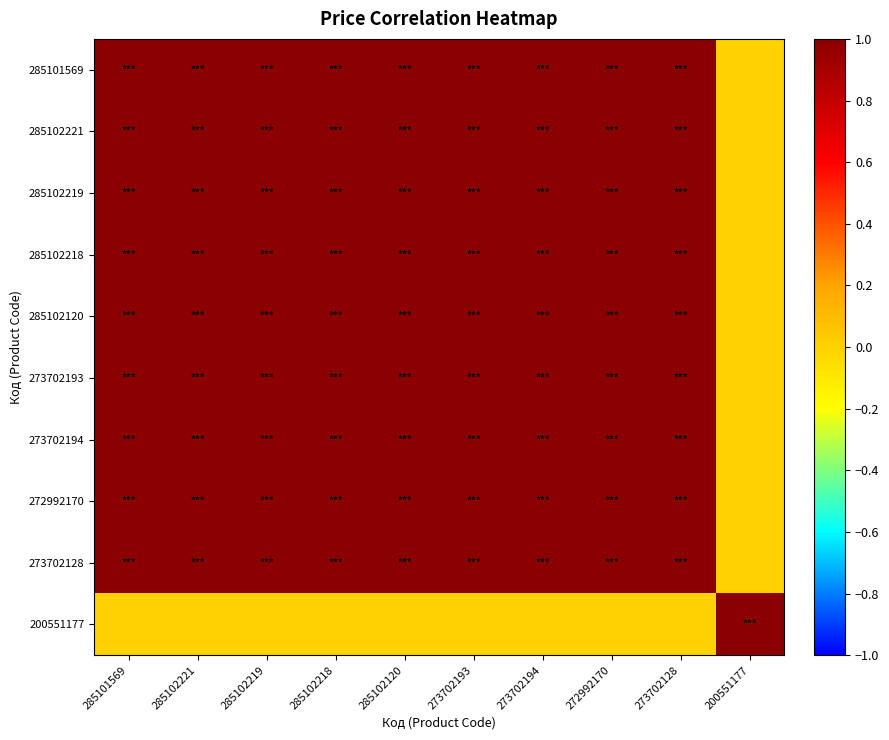

Between 285102219 and 285101569, which is larger?

285102219